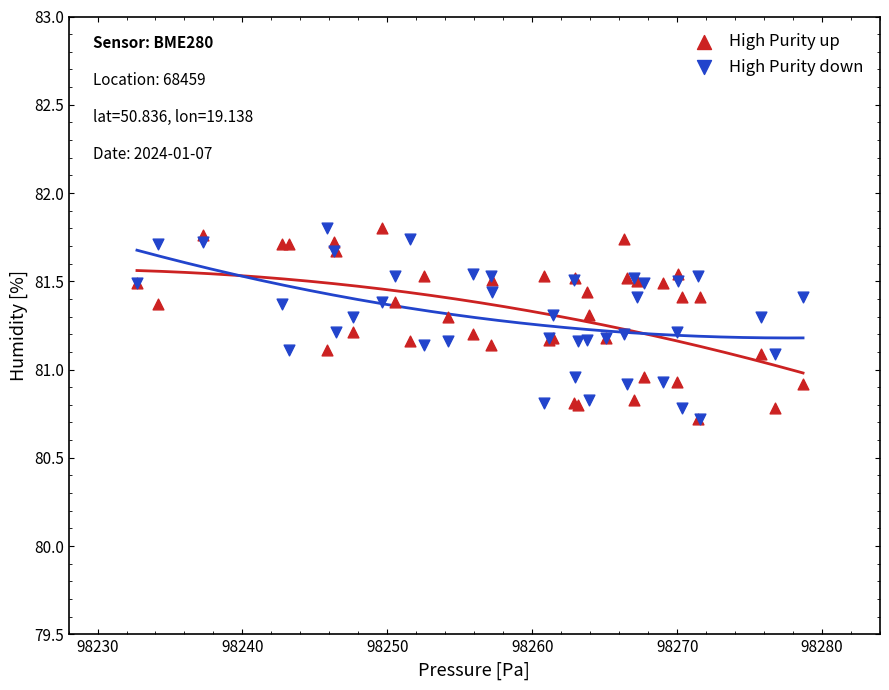

What are all the series names shown in the legend?

High Purity up, High Purity down